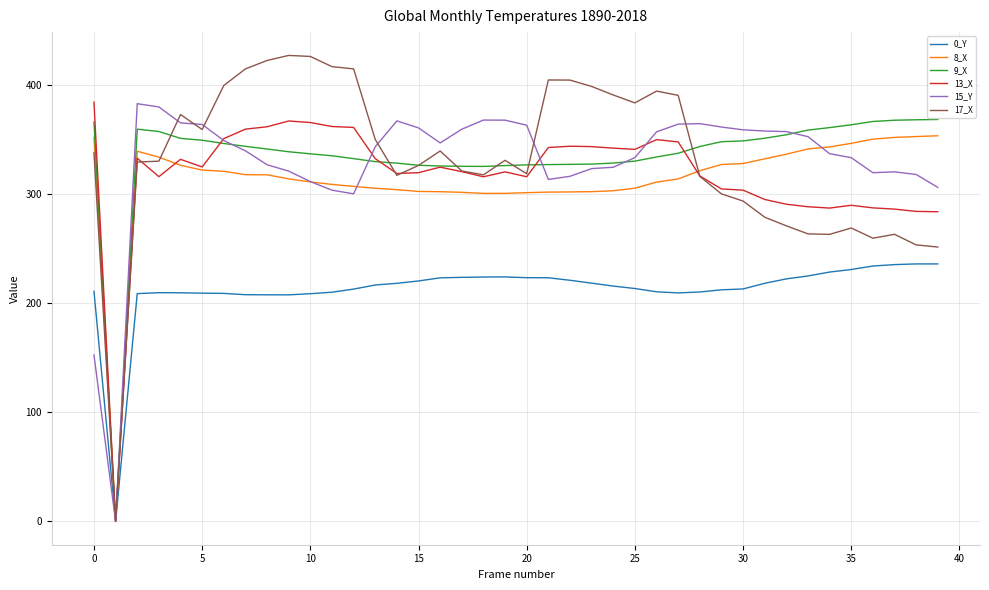

What is the average value of the 17_X series?

332.7